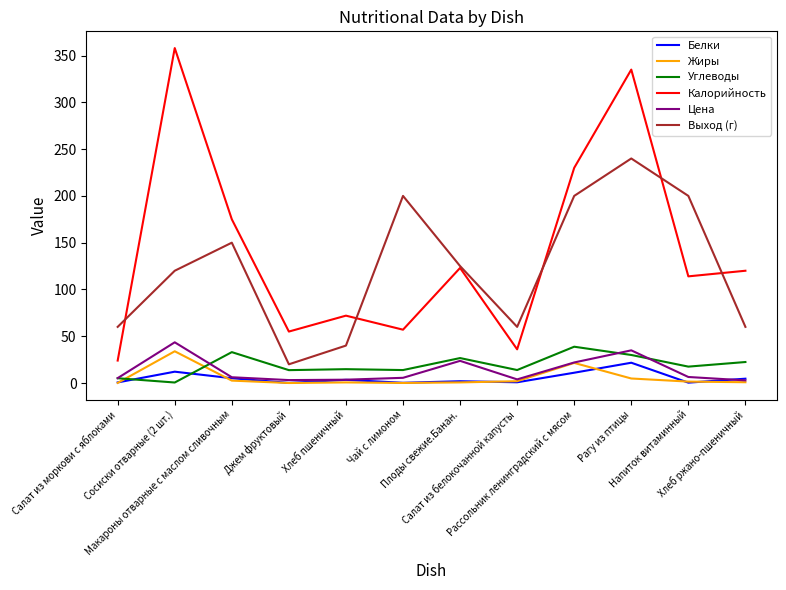

True or false: Выход (г) and Цена cross at least once.

False